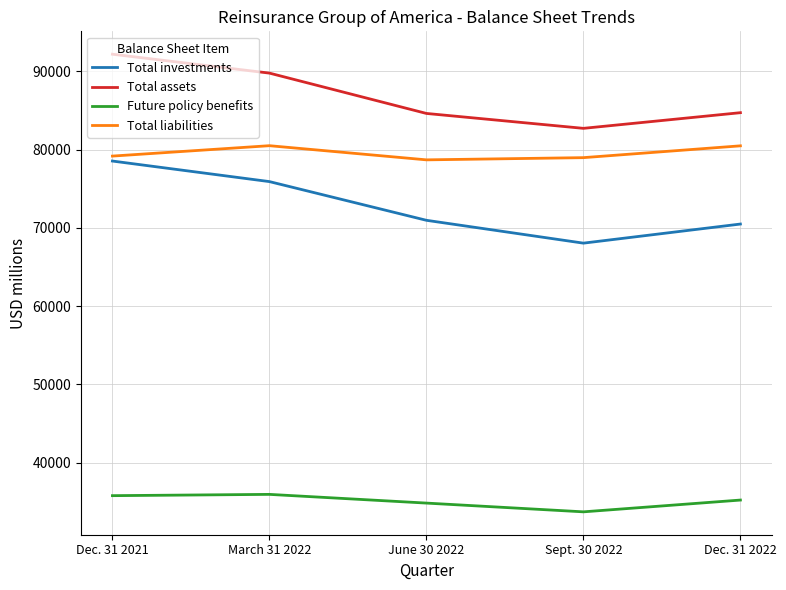

The Total assets series shows 26504 at Dec. 31 2022. True or false?

False